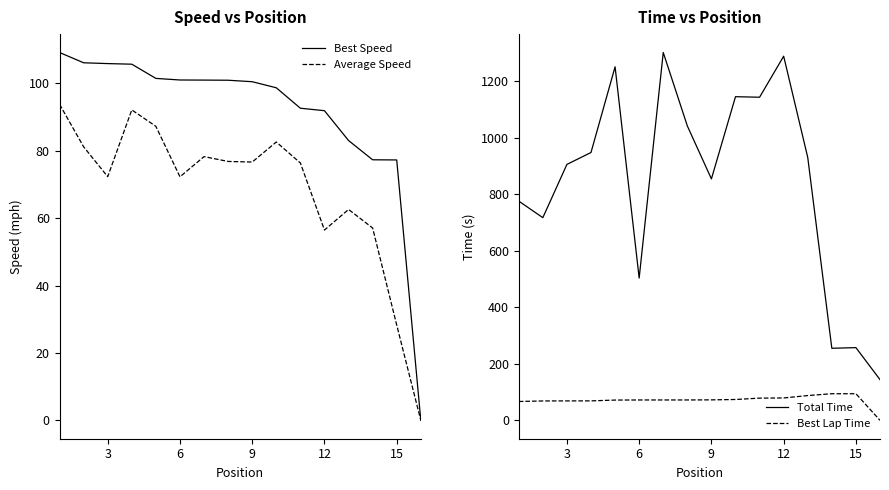

Is this an area chart (filled region under the line)?

No